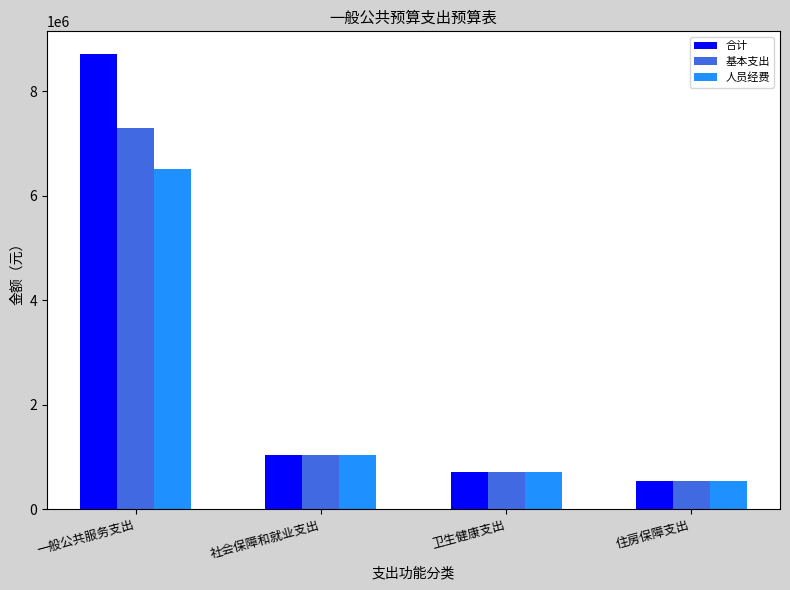

Are the bars horizontal?

No